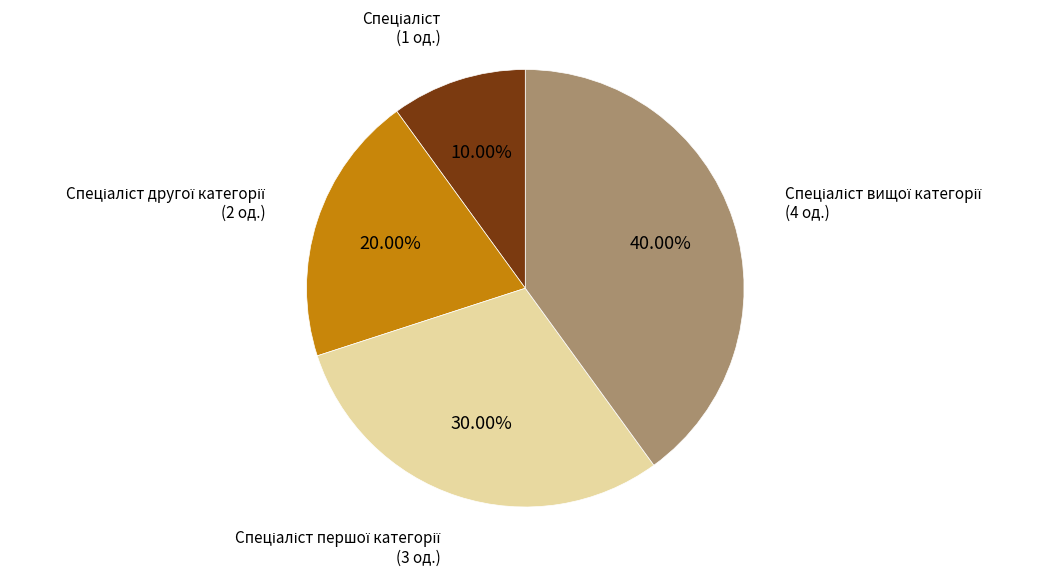

Is there any slice that represents more than half of the pie?

No